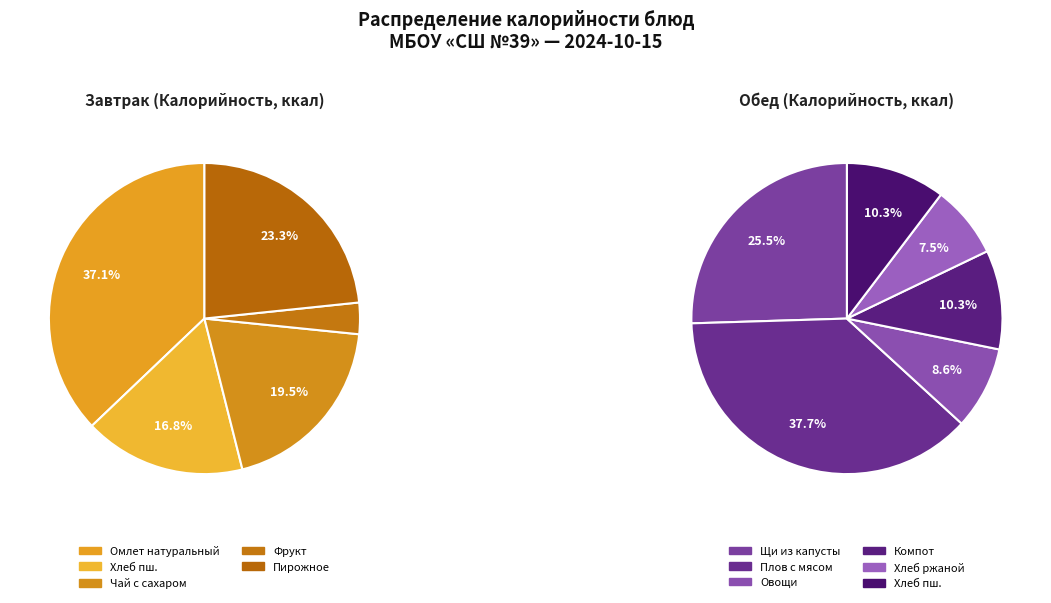

Which slice is the largest?

Плов с мясом